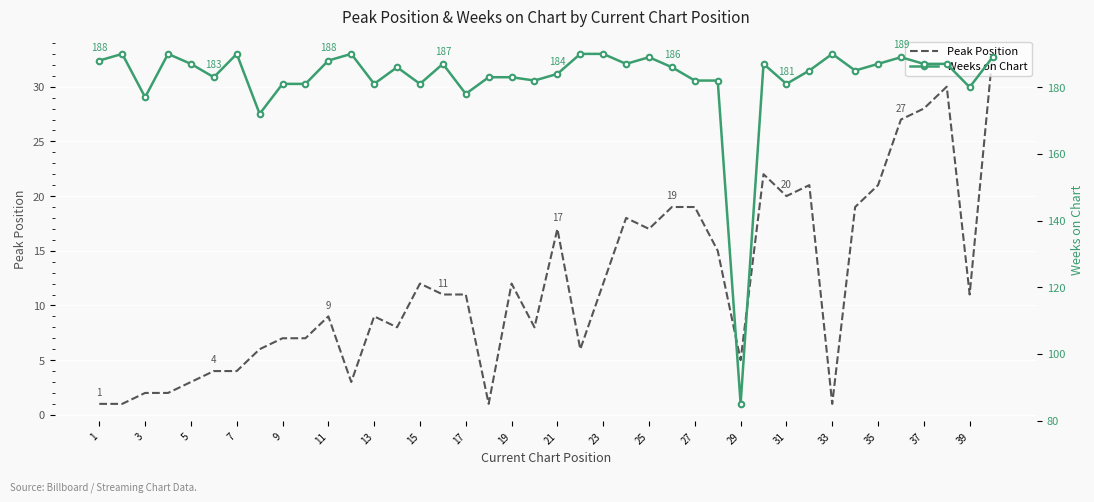

What is the smallest value displayed?

1